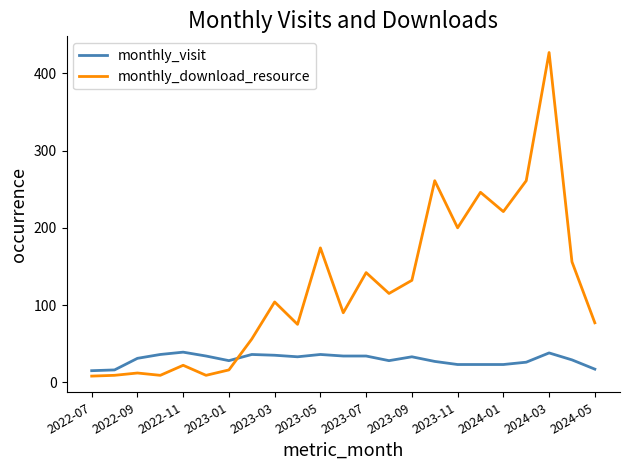

How many lines are shown in the chart?

2